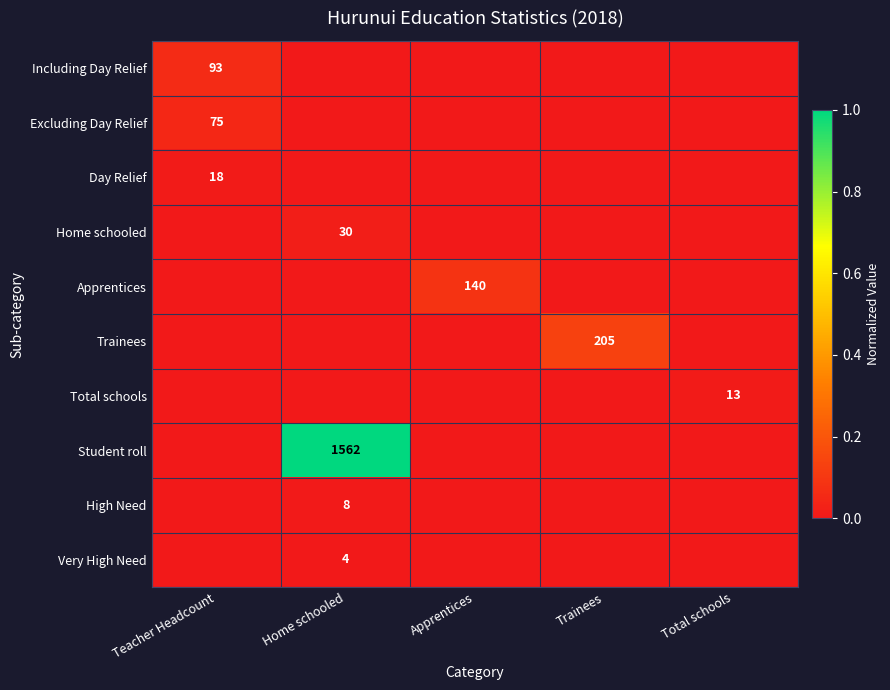

True or false: Student roll has a value of 1562 at Home schooled.

True